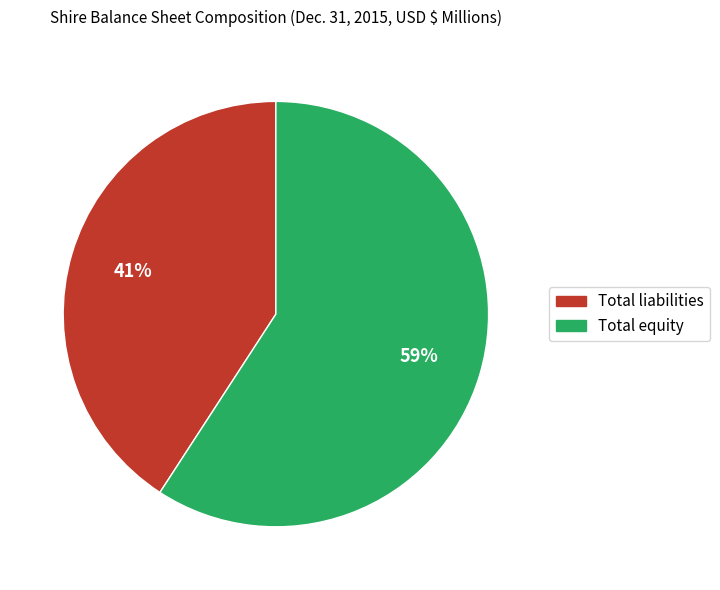

To the nearest percent, what percentage of the pie is Total equity?

59%